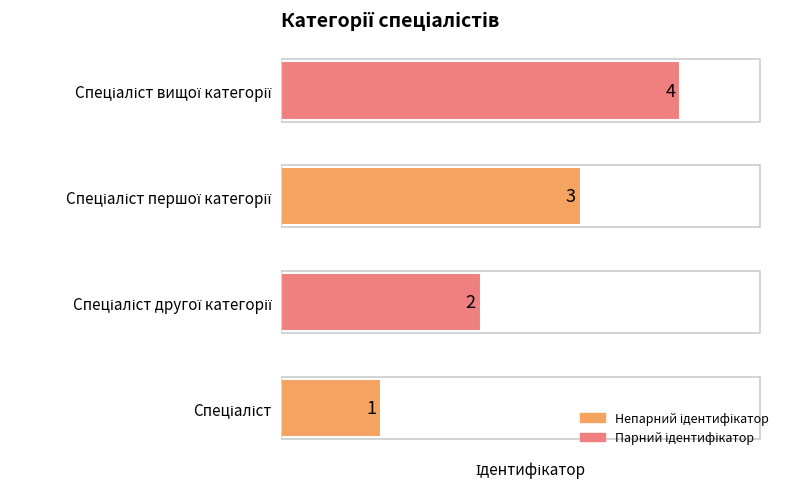

What is the difference between the maximum and second lowest values?

2